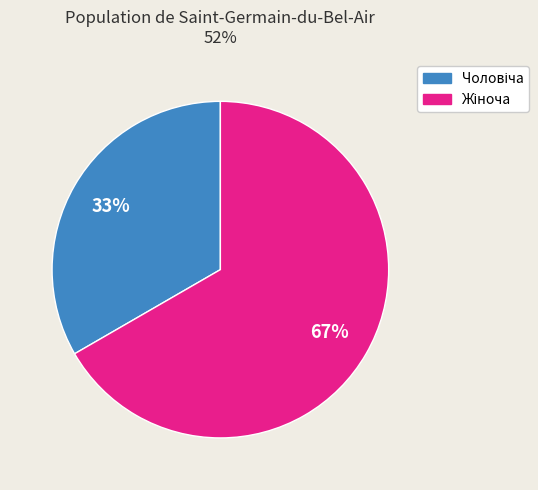

To the nearest percent, what is the average slice percentage?

50%